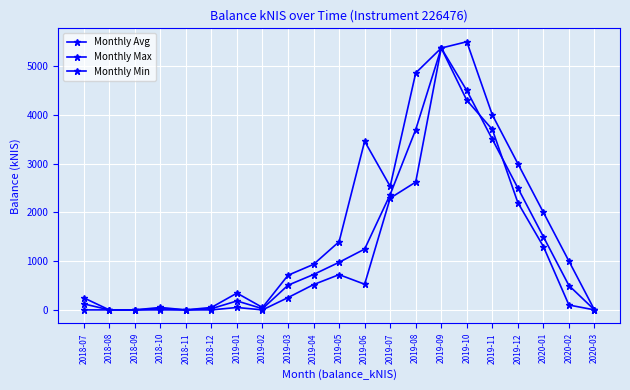

How many categories are shown in the chart?

21